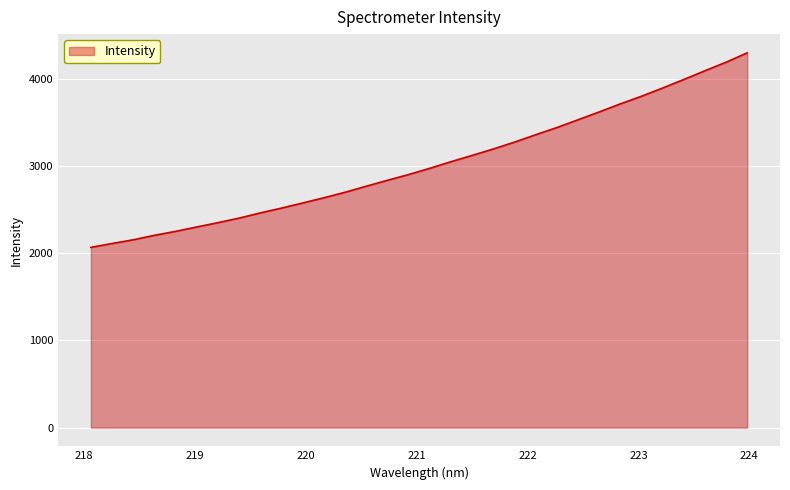

What is the difference between the maximum and minimum values?

2229.7